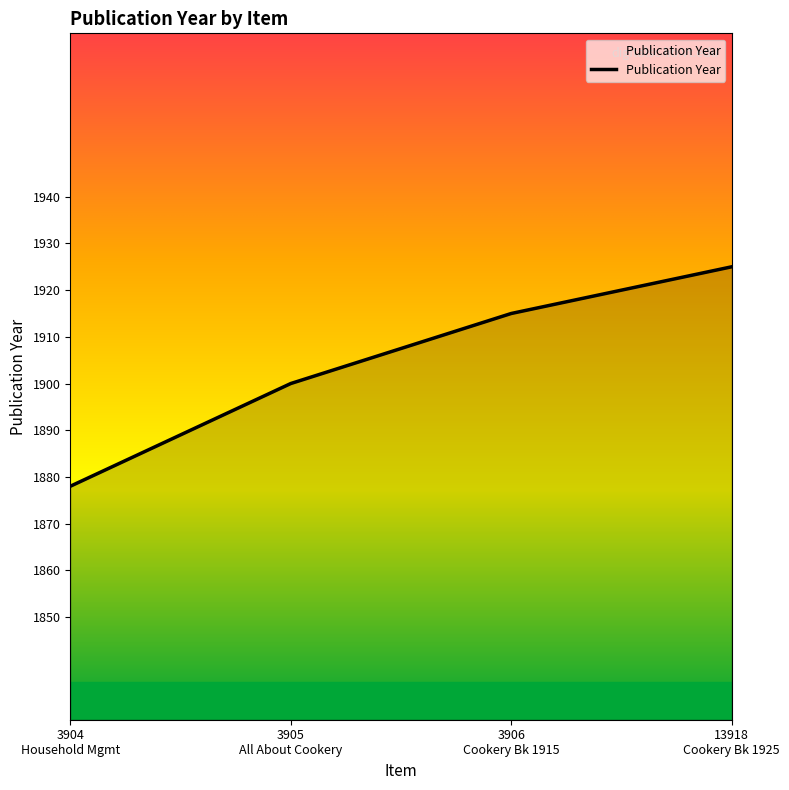

Which label corresponds to the smallest value in the chart?

3904
Household Mgmt